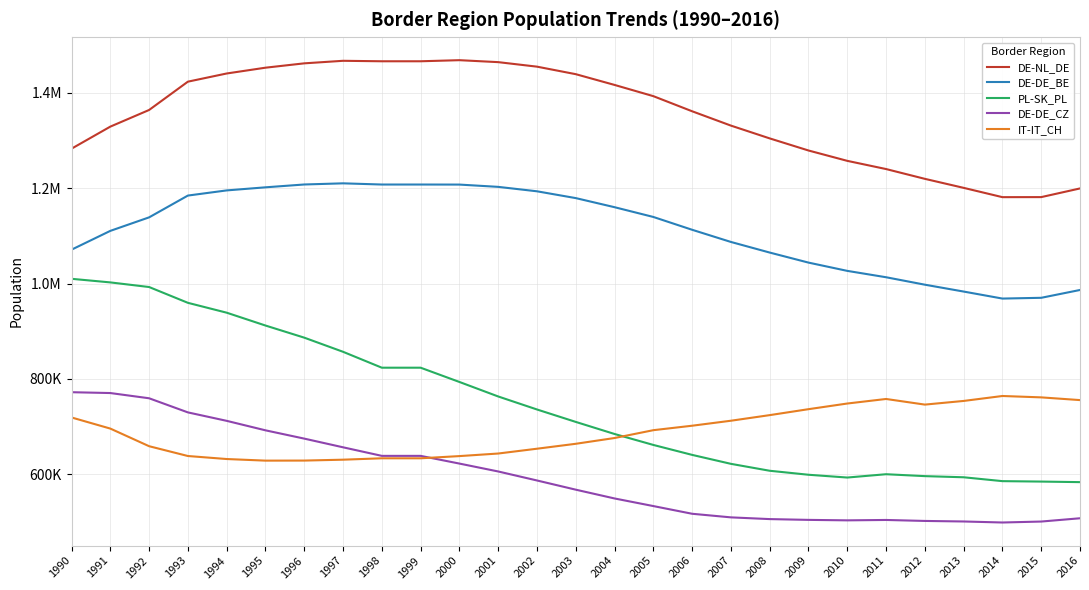

Reading left to right, extract all data points from this chart.

DE-NL_DE: 1990=1282946	1991=1329253	1992=1364189	1993=1423611	1994=1440763	1995=1452929	1996=1462054	1997=1467395	1998=1466406	1999=1466406	2000=1468698	2001=1464584	2002=1455108	2003=1439320	2004=1416755	2005=1393213	2006=1361473	2007=1331397	2008=1304544	2009=1279155	2010=1257419	2011=1240211	2012=1219667	2013=1200752	2014=1181224	2015=1181327	2016=1199523
DE-DE_BE: 1990=1071005	1991=1110471	1992=1138825	1993=1184572	1994=1195393	1995=1201860	1996=1207818	1997=1210233	1998=1207738	1999=1207738	2000=1207623	2001=1202825	2002=1193526	2003=1179244	2004=1160148	2005=1139662	2006=1112769	2007=1087211	2008=1064953	2009=1043877	2010=1026515	2011=1013146	2012=997522	2013=983108	2014=968394	2015=970004	2016=986420
PL-SK_PL: 1990=1009871	1991=1002316	1992=992620	1993=959465	1994=938760	1995=911814	1996=886375	1997=856698	1998=823313	1999=823313	2000=793376	2001=762925	2002=735629	2003=709531	2004=684191	2005=661204	2006=640338	2007=621543	2008=607009	2009=598635	2010=592788	2011=599746	2012=595743	2013=593355	2014=585226	2015=584319	2016=583147
DE-DE_CZ: 1990=771868	1991=770120	1992=759138	1993=729513	1994=711784	1995=691876	1996=674488	1997=656246	1998=638278	1999=638278	2000=622097	2001=605527	2002=586628	2003=567327	2004=548883	2005=532912	2006=516758	2007=509205	2008=505576	2009=503926	2010=502933	2011=503754	2012=501704	2013=500575	2014=498427	2015=500428	2016=507317
IT-IT_CH: 1990=718864	1991=695536	1992=658542	1993=637966	1994=631641	1995=628261	1996=628393	1997=630253	1998=633183	1999=633183	2000=637791	2001=643188	2002=653270	2003=663616	2004=675754	2005=692170	2006=701542	2007=712011	2008=723769	2009=736256	2010=748128	2011=757672	2012=745861	2013=753542	2014=763925	2015=761031	2016=755324